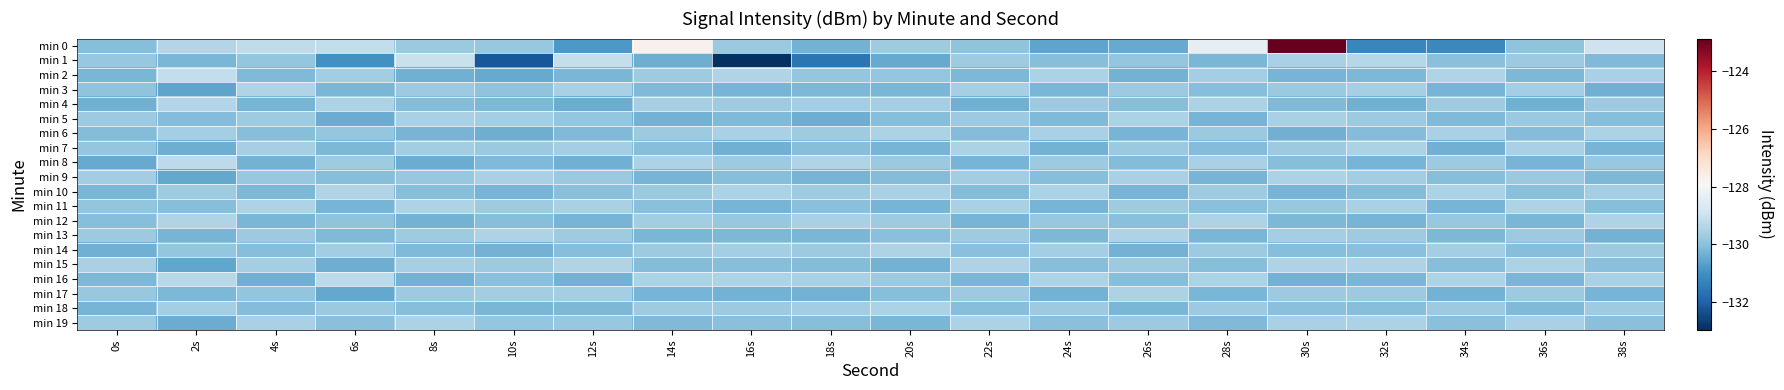

Which series has the largest total across all categories?

min 0